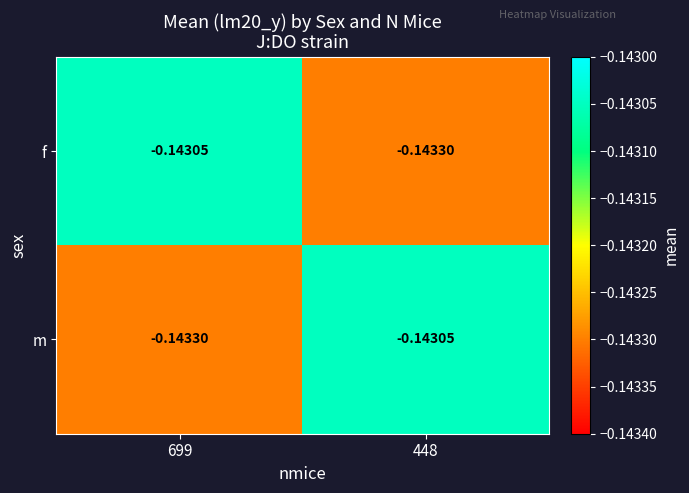

Rank the series at 699 from highest to lowest value.

f, m